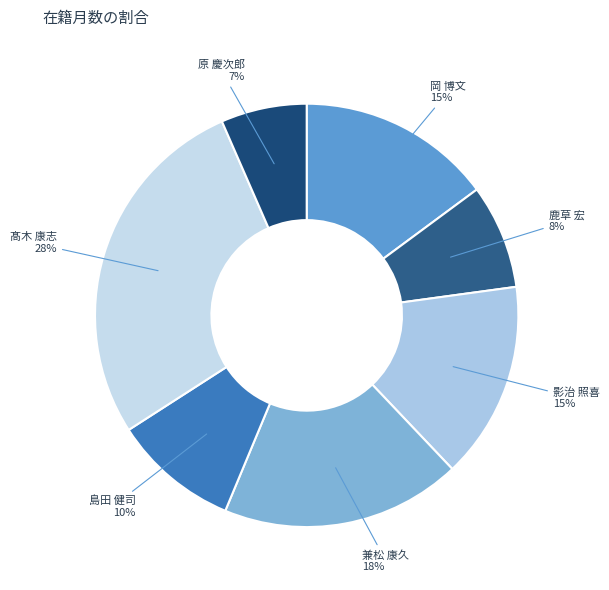

How many slices are in this pie chart?

7